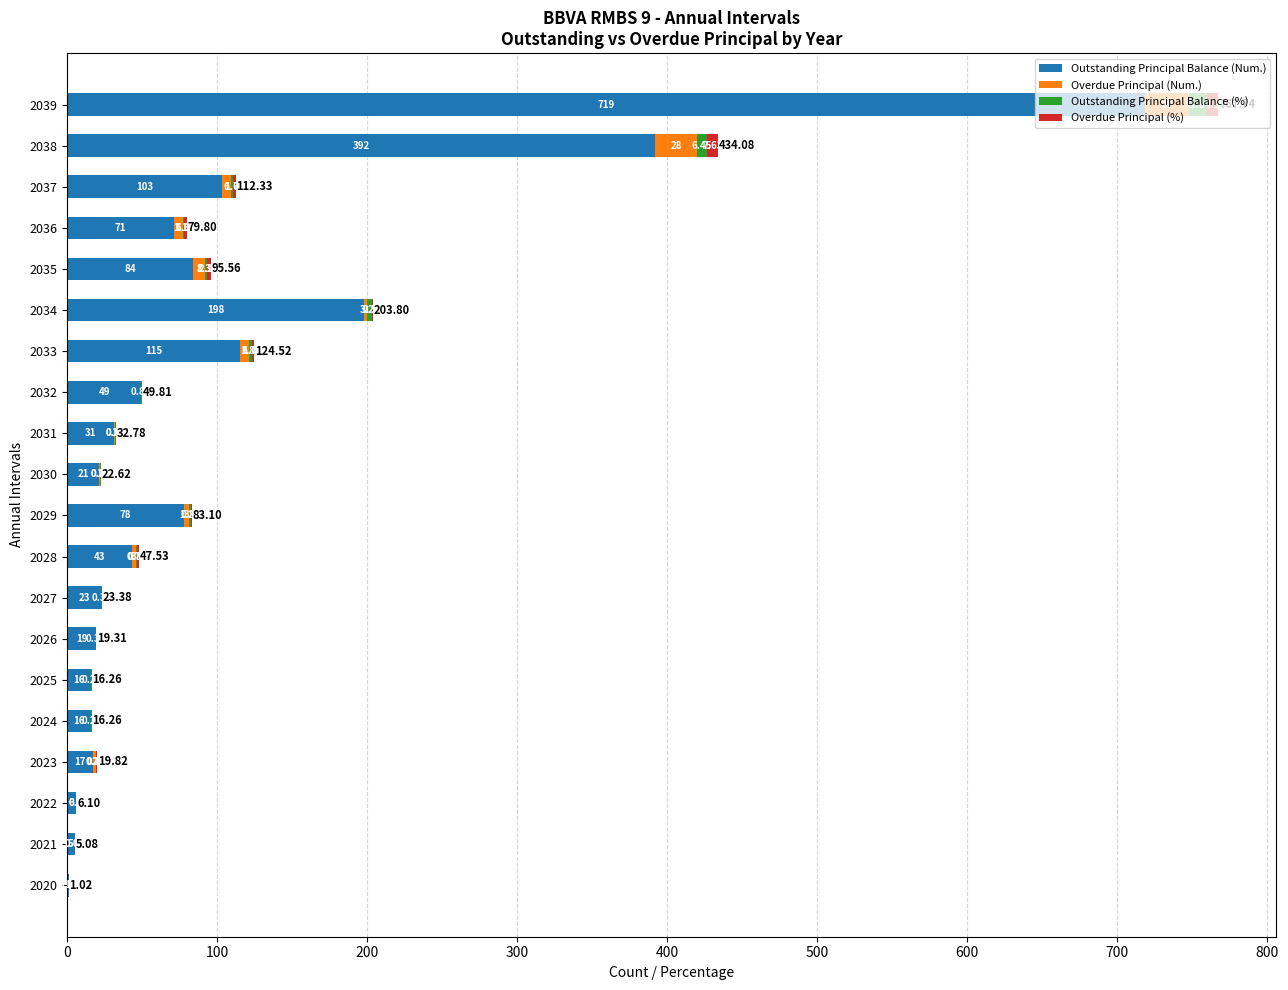

At which category is the sum across all series the highest?

2039